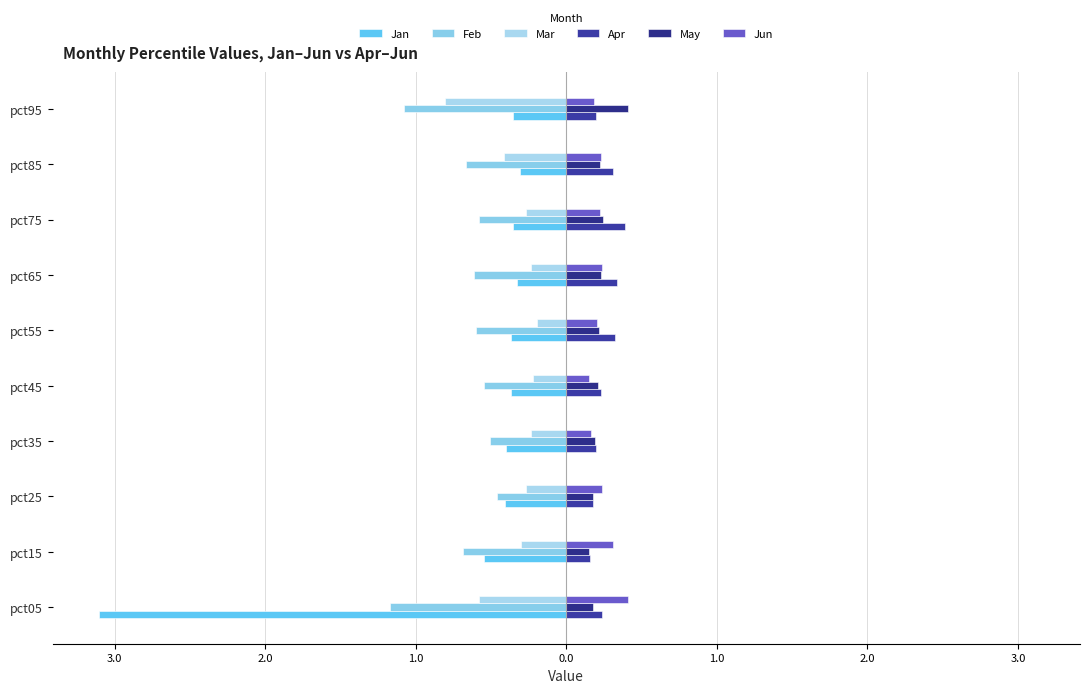

How many distinct data groups are displayed?

6